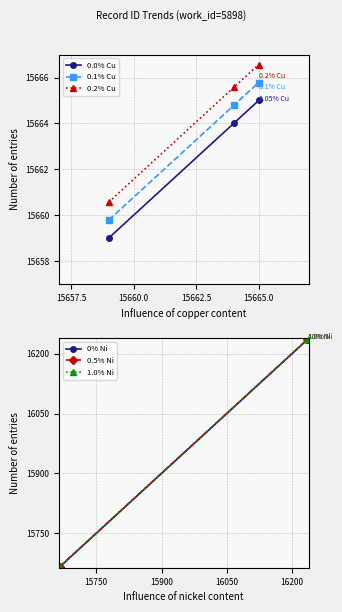

What is the minimum value for 0% Ni?

15666.0